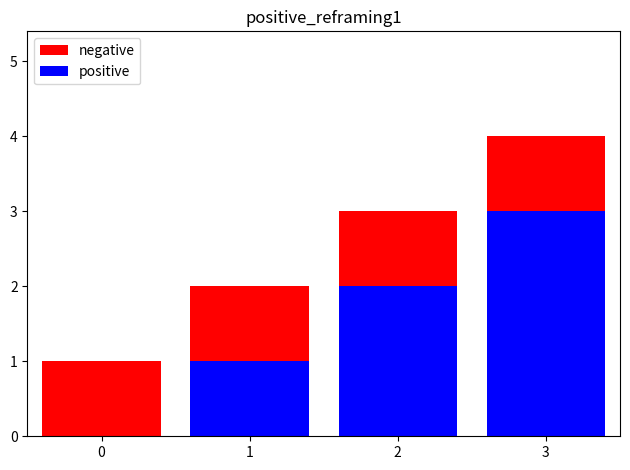

Which series has the largest range (max minus min)?

negative